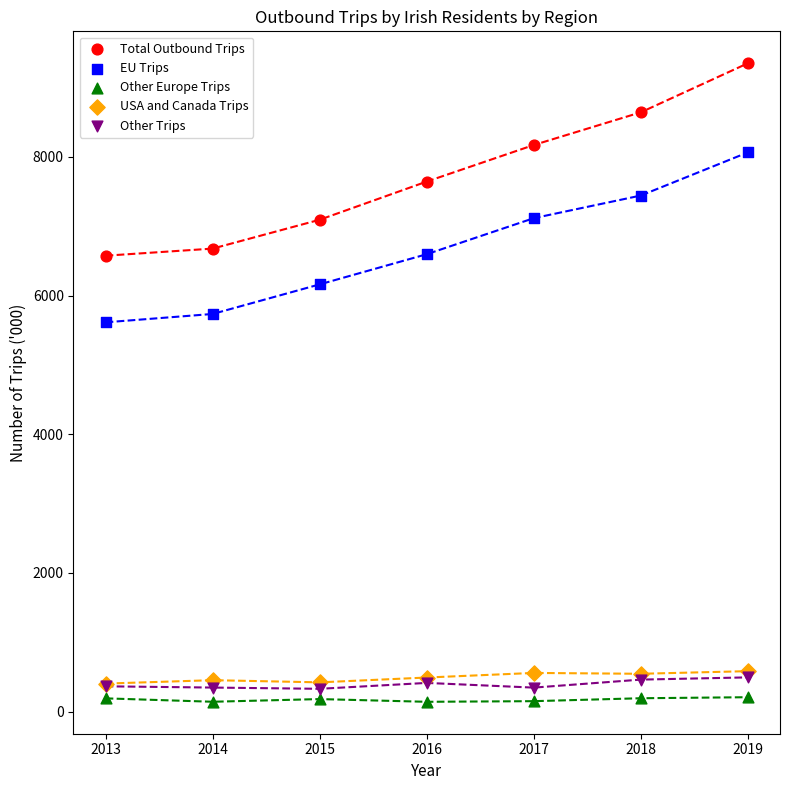

Which series reaches the minimum Y coordinate?

Other Europe Trips